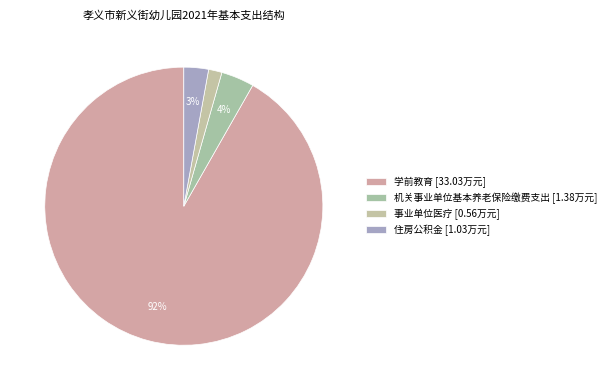

What percentage do 住房公积金 and 学前教育 together represent?

94.6%